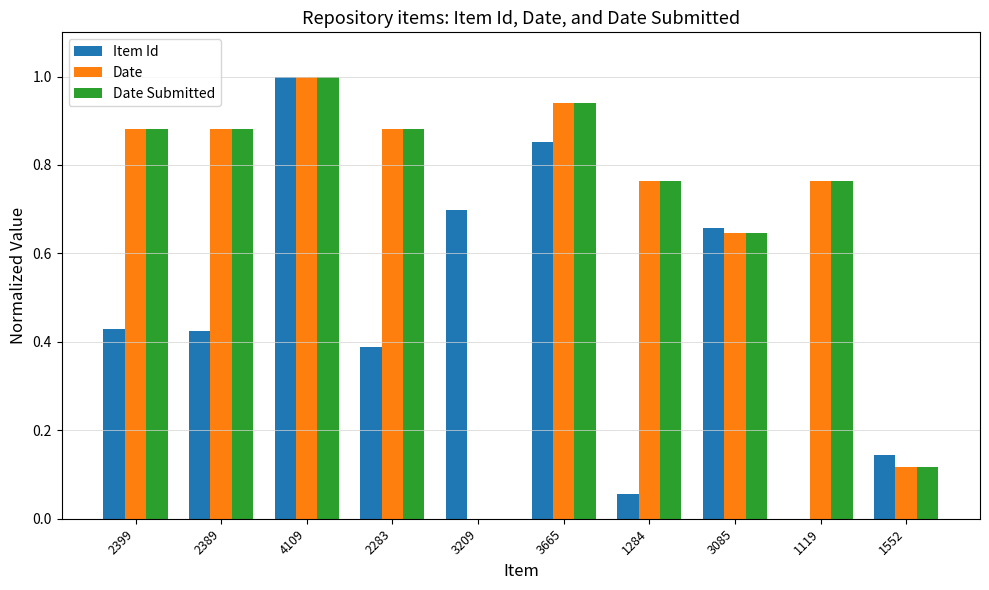

True or false: Item Id has a value of 0.2 at 1552.

False